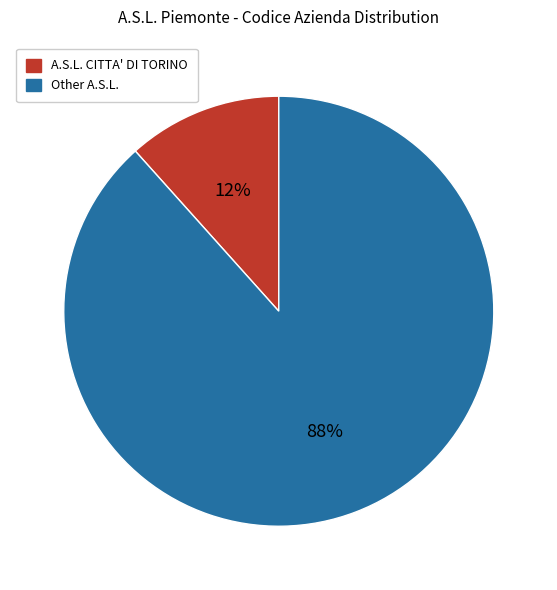

Does any single category account for the majority?

Yes